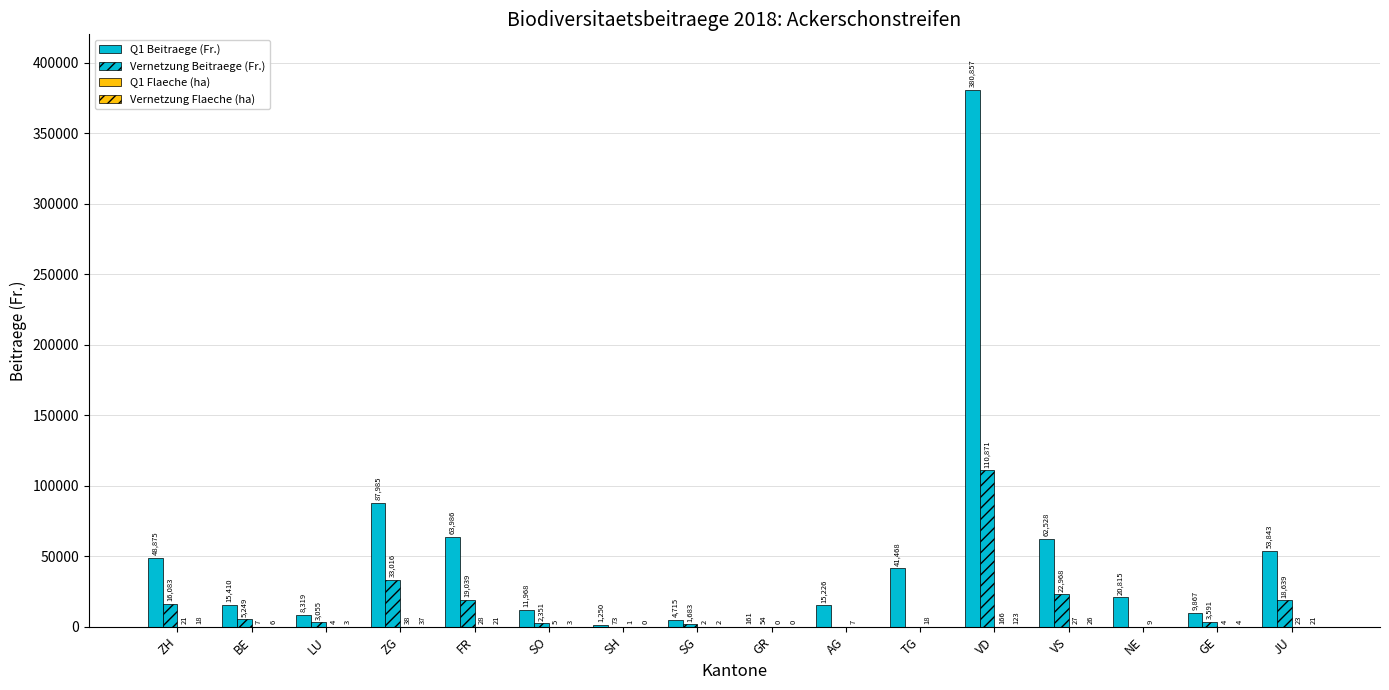

How many groups of bars are there?

16